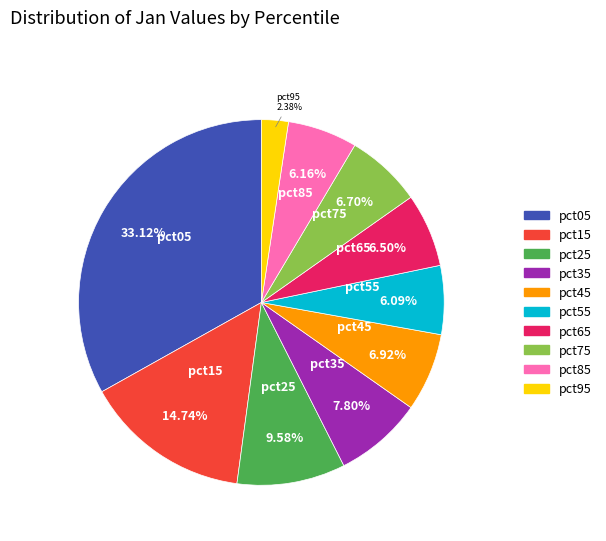

Which category has the smallest portion of the pie?

pct95